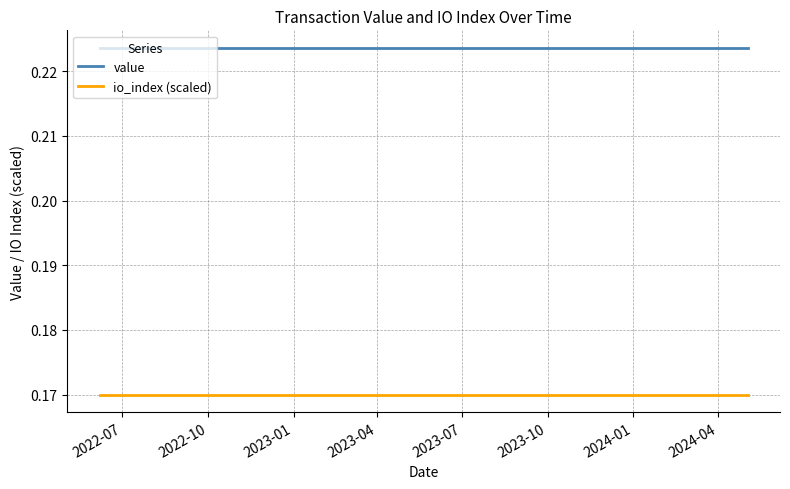

List the series in order of their peak value, highest first.

value, io_index (scaled)